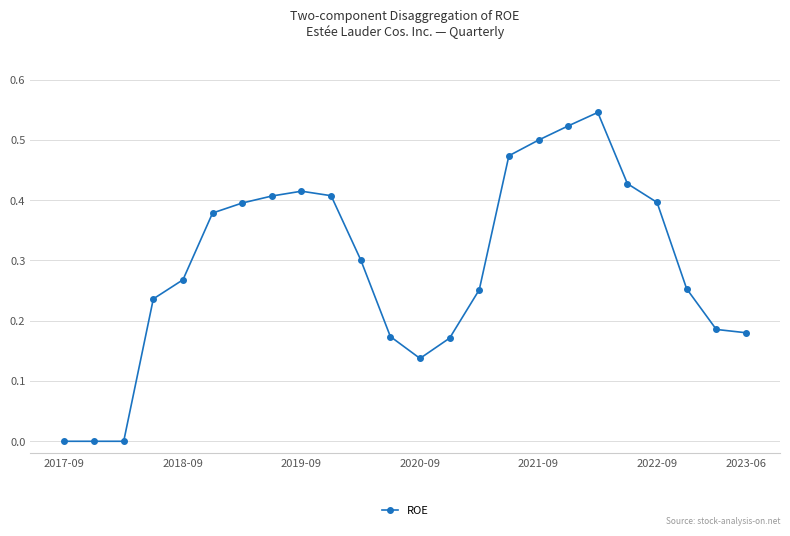

How many lines are shown in the chart?

1